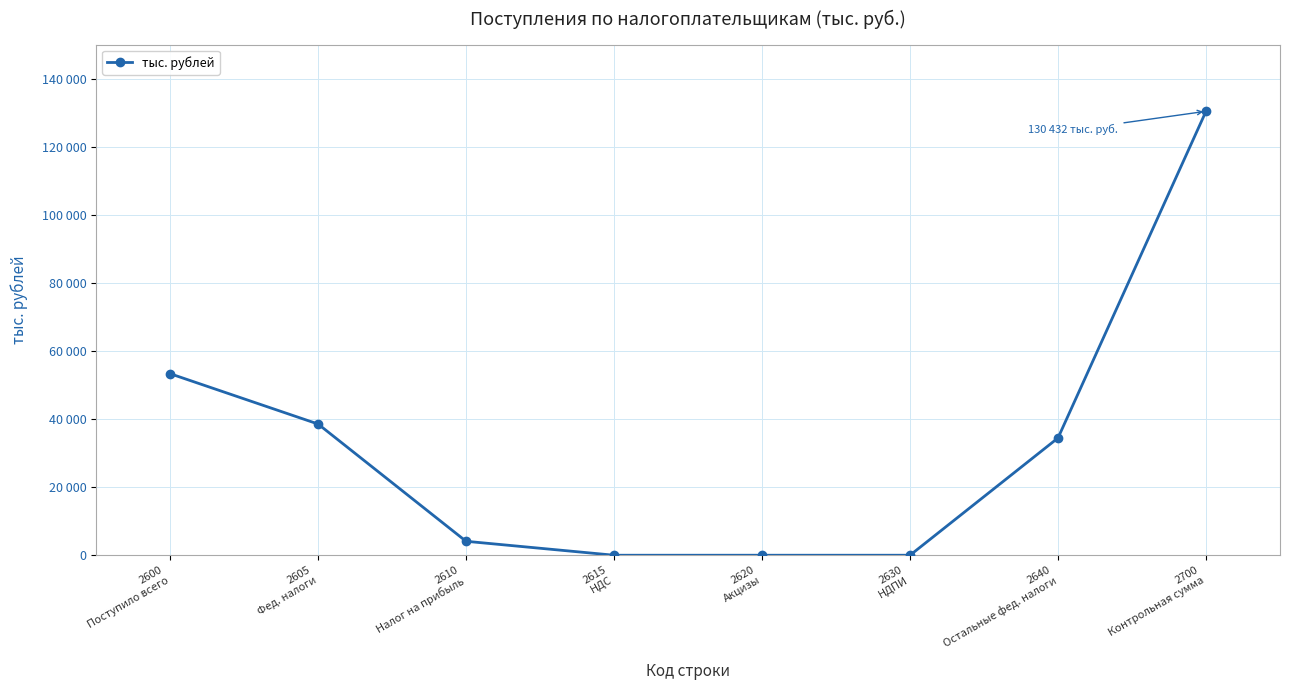

Rank the categories by value from highest to lowest.

2700
Контрольная сумма, 2600
Поступило всего, 2605
Фед. налоги, 2640
Остальные фед. налоги, 2610
Налог на прибыль, 2615
НДС, 2620
Акцизы, 2630
НДПИ